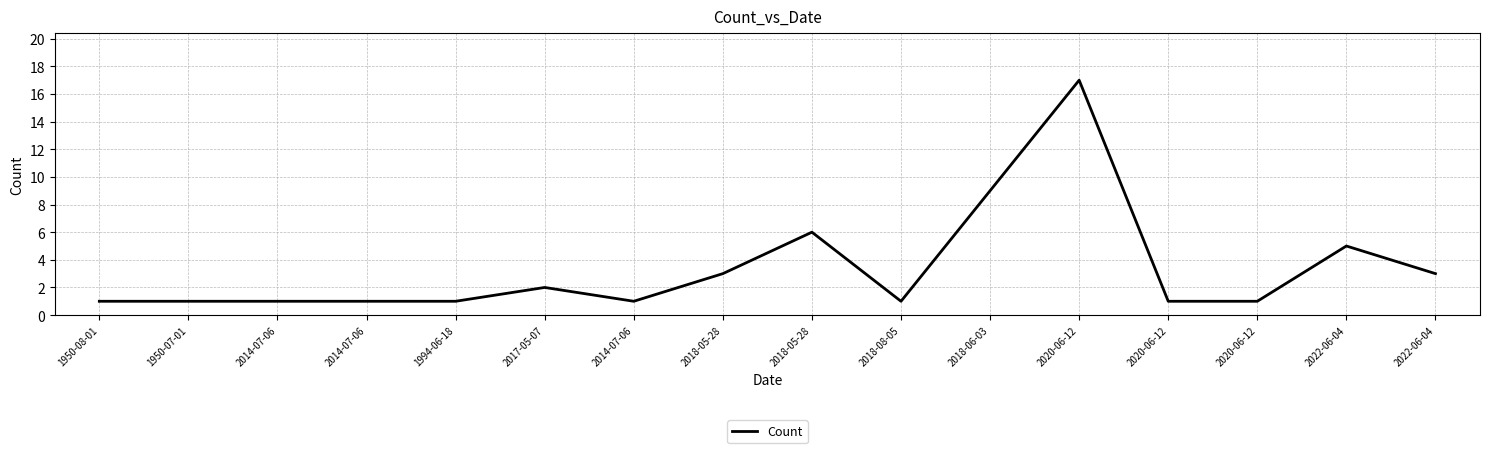

At which category does the data reach its first local peak?

2017-05-07